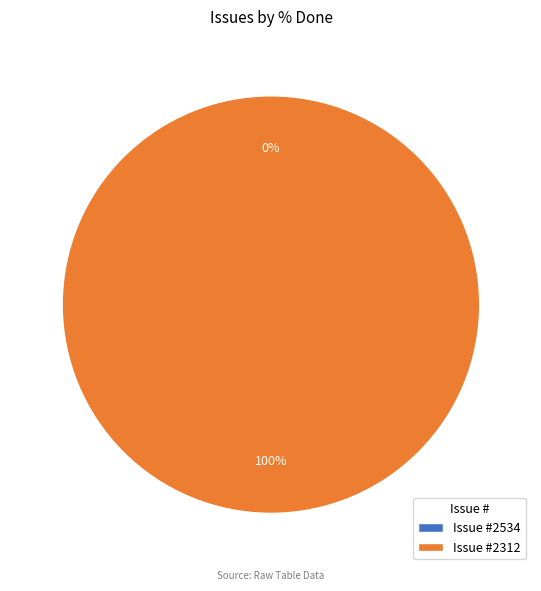

Is there any slice that represents more than half of the pie?

Yes